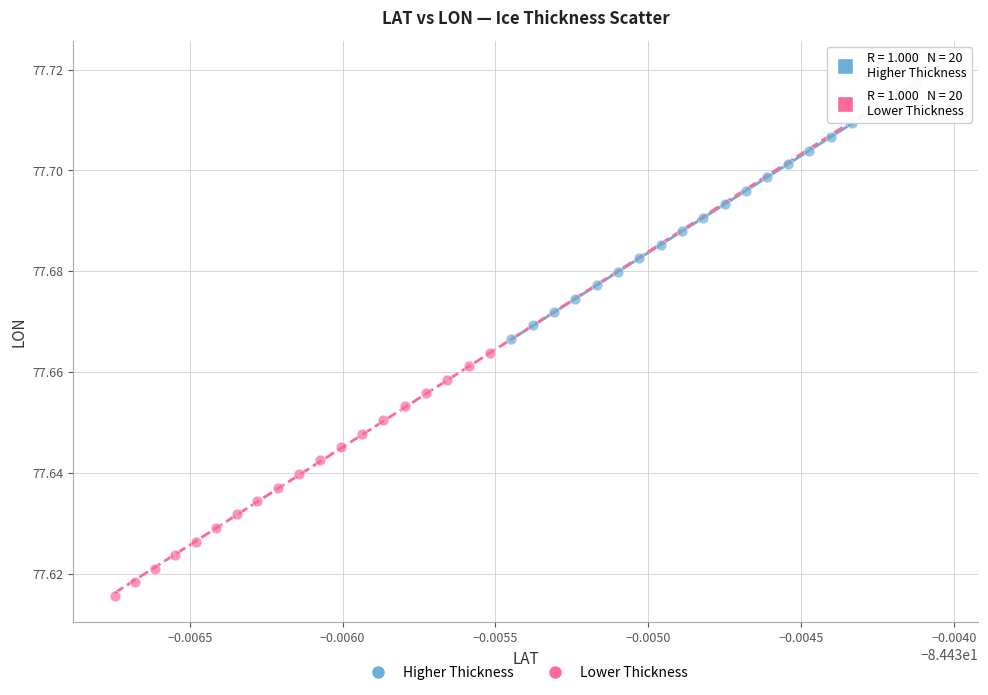

Which series has the widest spread of Y values?

Lower Thickness